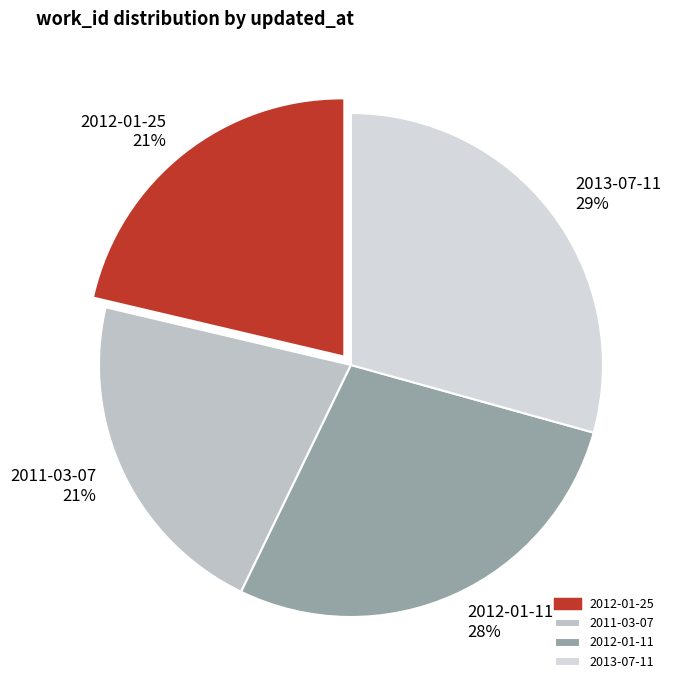

Which slice is the largest?

2013-07-11